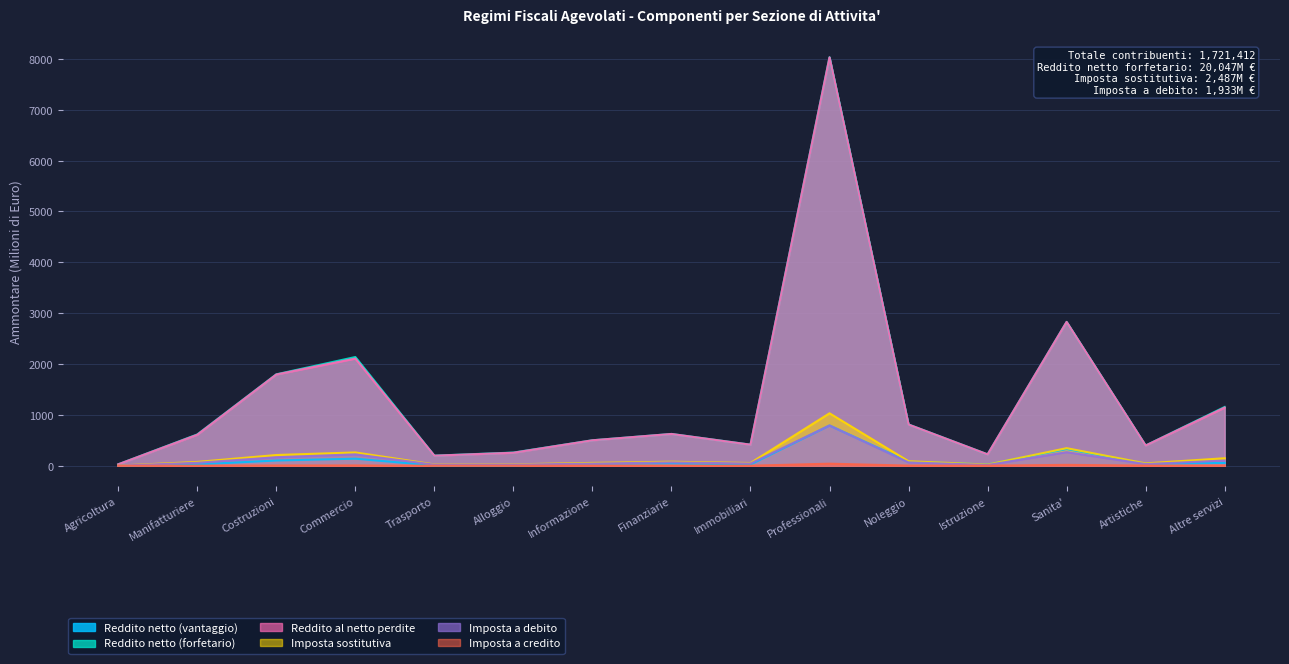

What position from the right is Altre servizi?

1